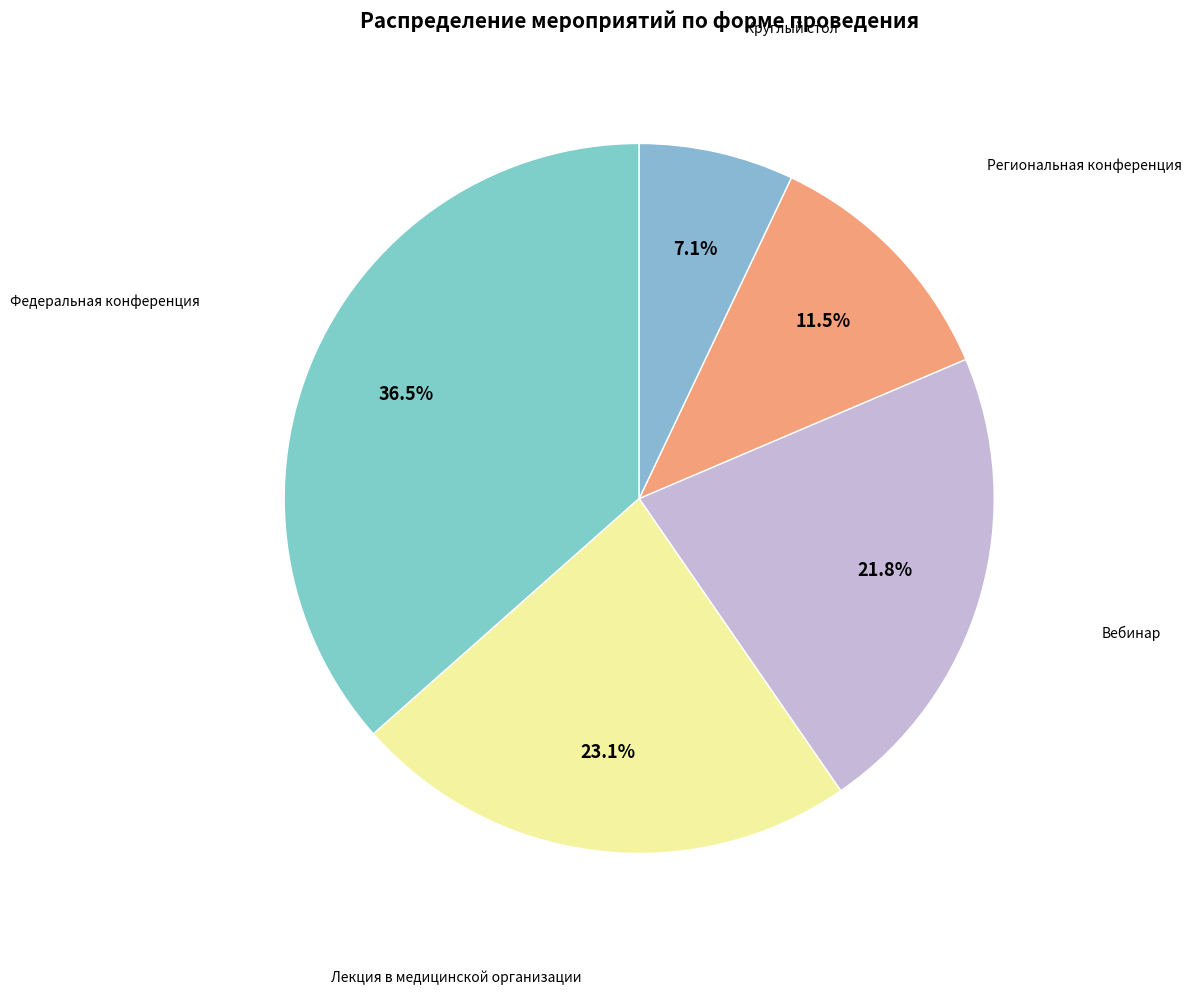

Is it true that Лекция в медицинской организации is 33% of the pie?

False